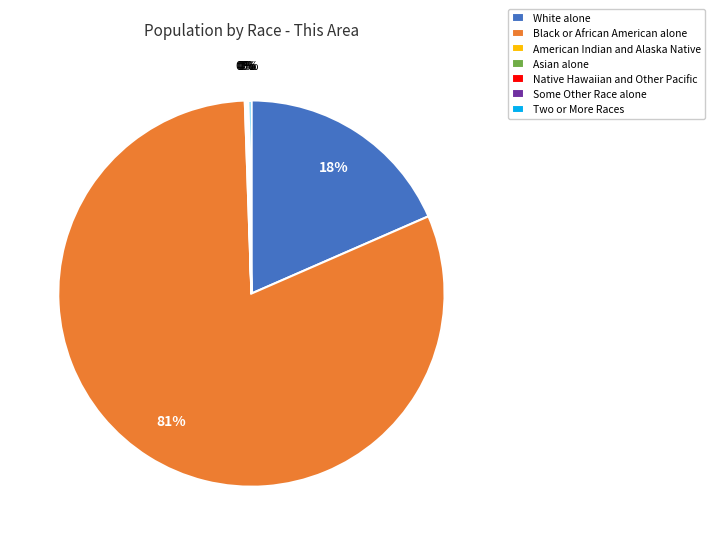

What is the majority slice?

Black or African American alone